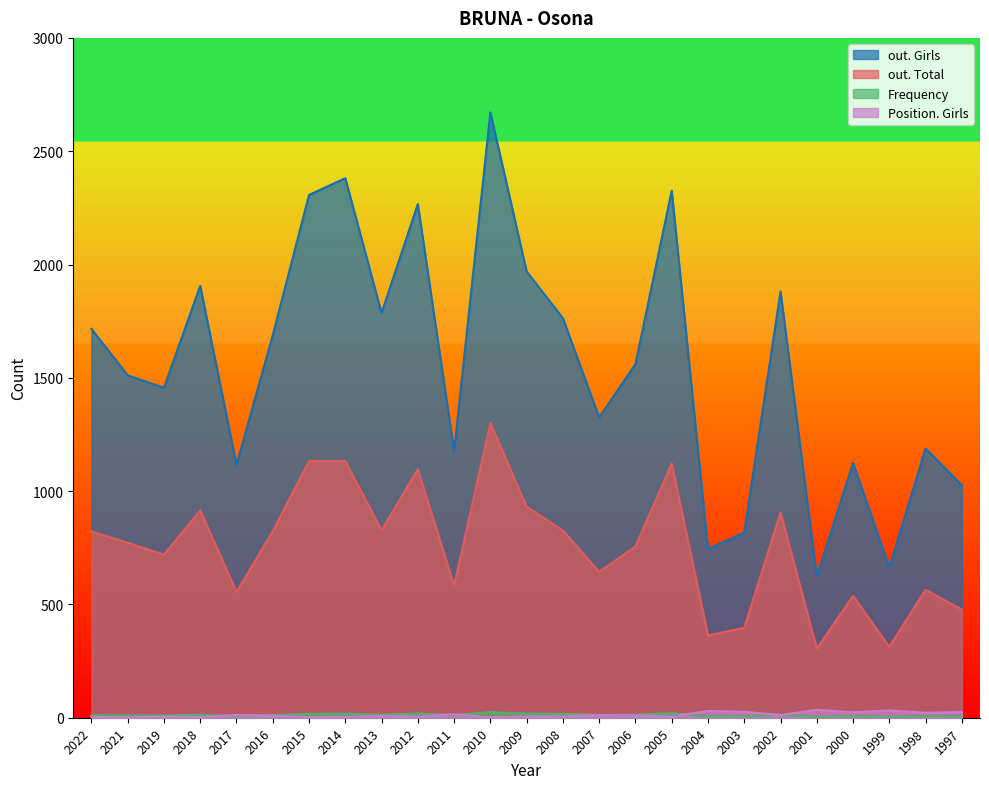

Does the chart display data point markers on the line(s)?

No